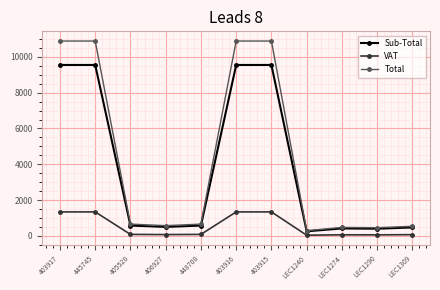

List the series in order of their peak value, lowest first.

VAT, Sub-Total, Total